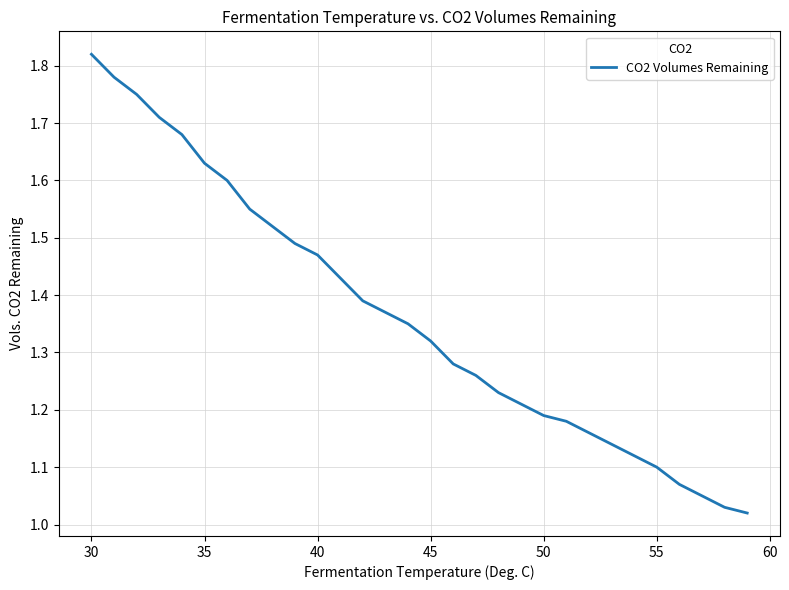

What is the difference between the maximum and minimum values?

0.8